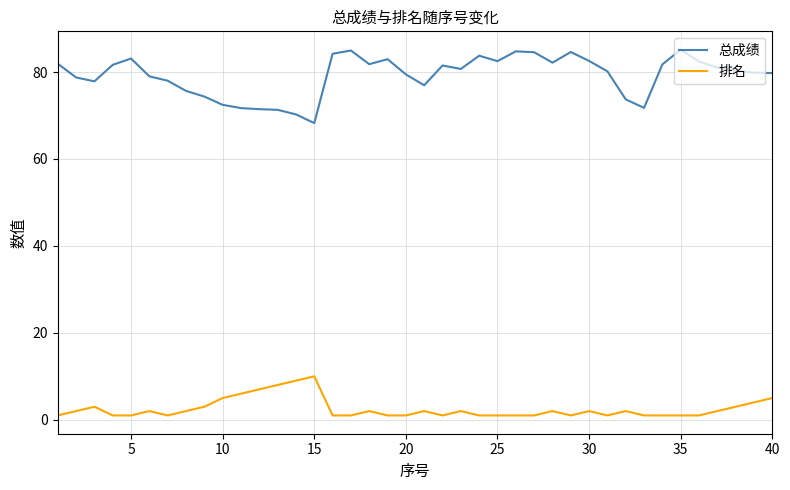

What is the greatest value displayed?

85.2